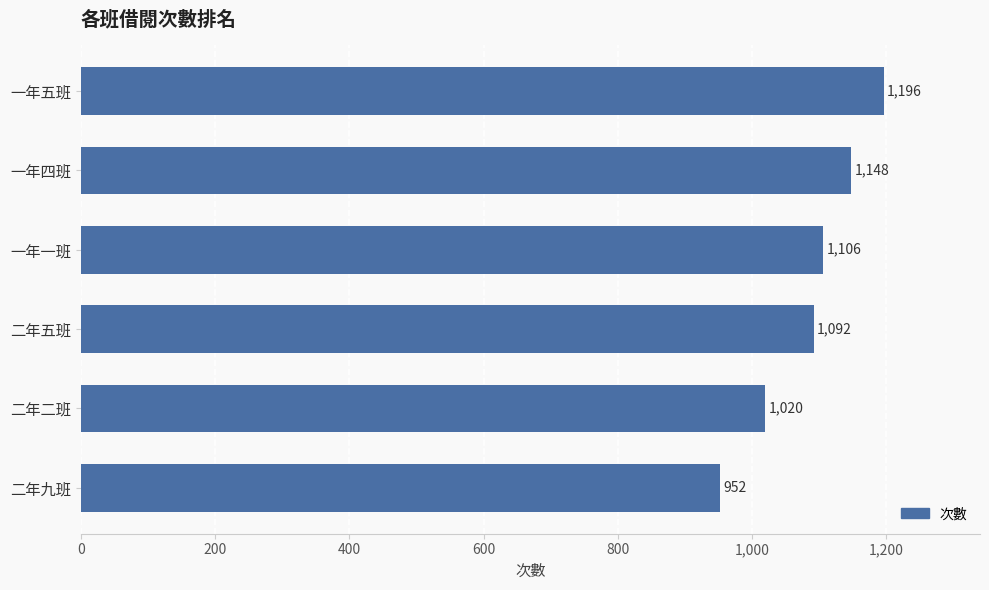

At which label is the value closest to 1074?

二年五班